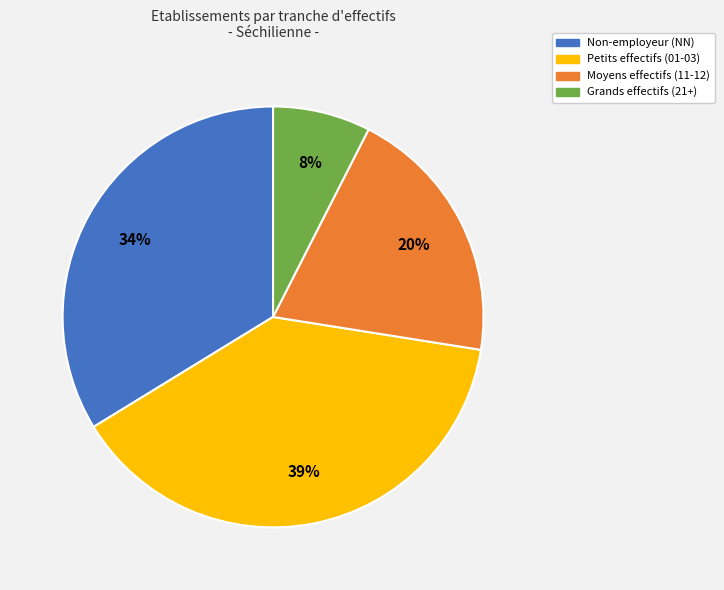

Is there a majority slice in this chart?

No